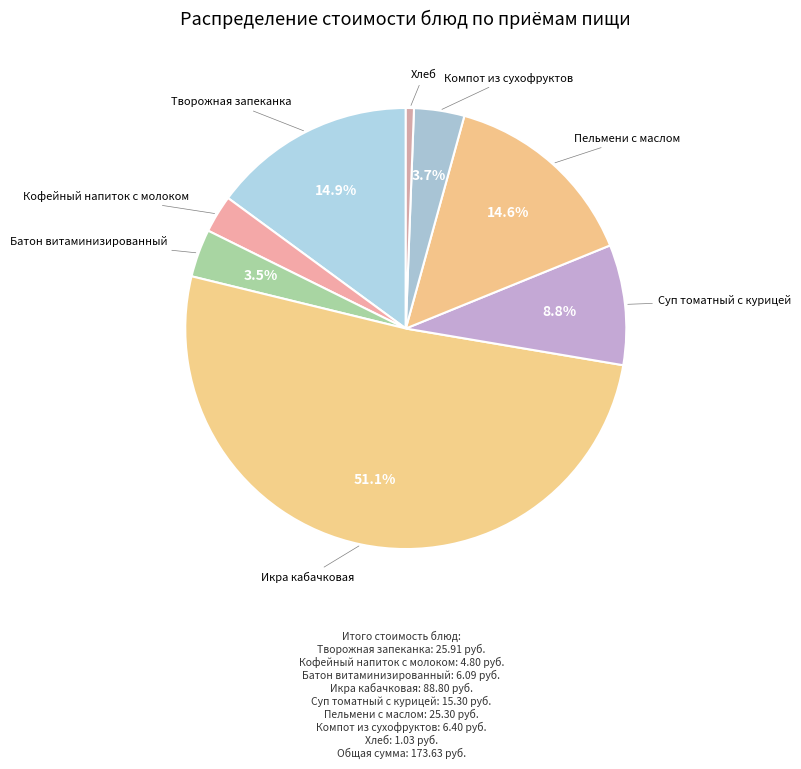

What percentage is the Суп томатный с курицей slice, to the nearest percent?

9%